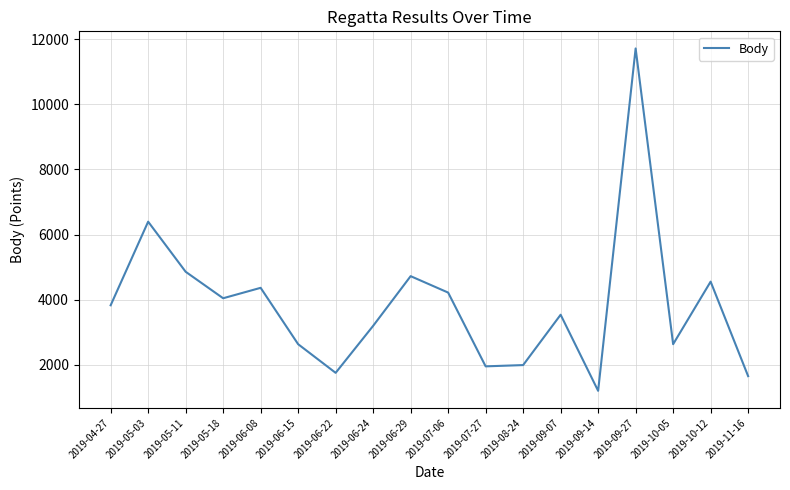

What is the difference between the maximum and minimum values?

10507